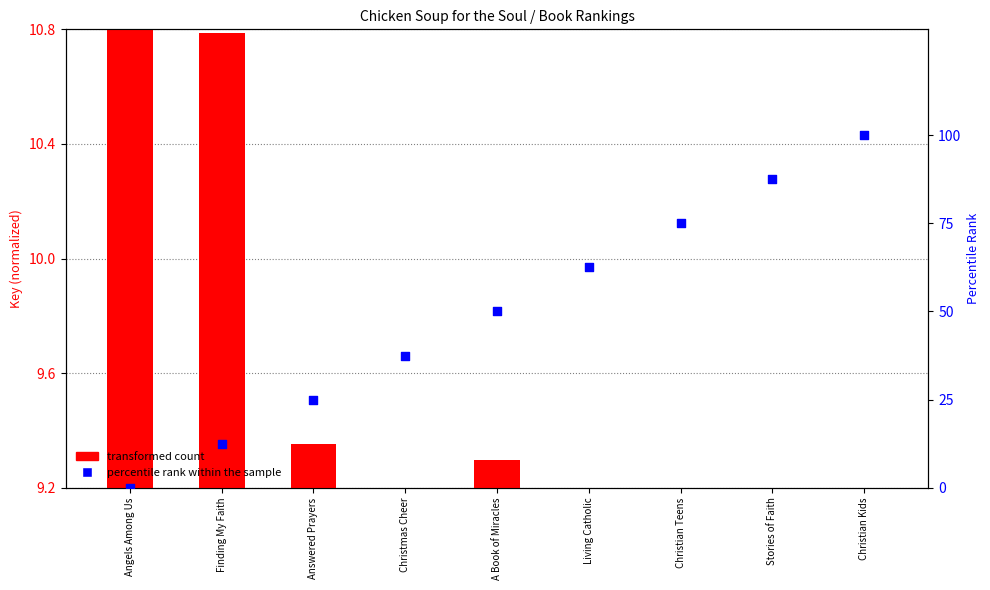

Which series has the largest total across all categories?

percentile rank within the sample